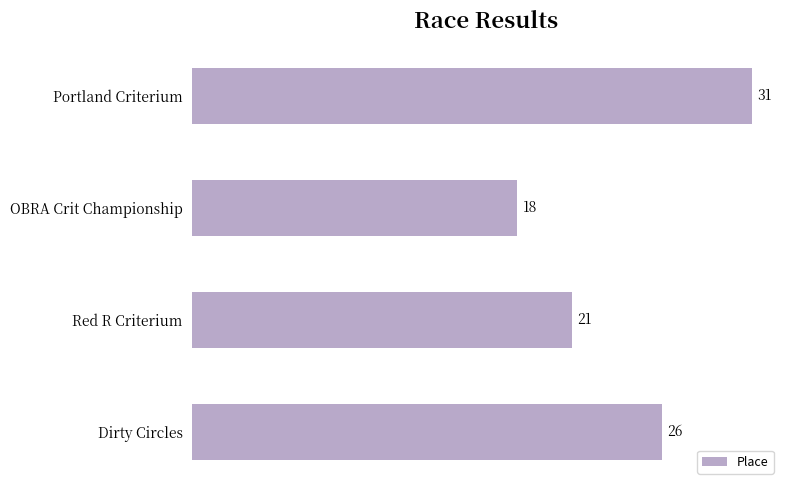

Between Red R Criterium and OBRA Crit Championship, which is larger?

Red R Criterium